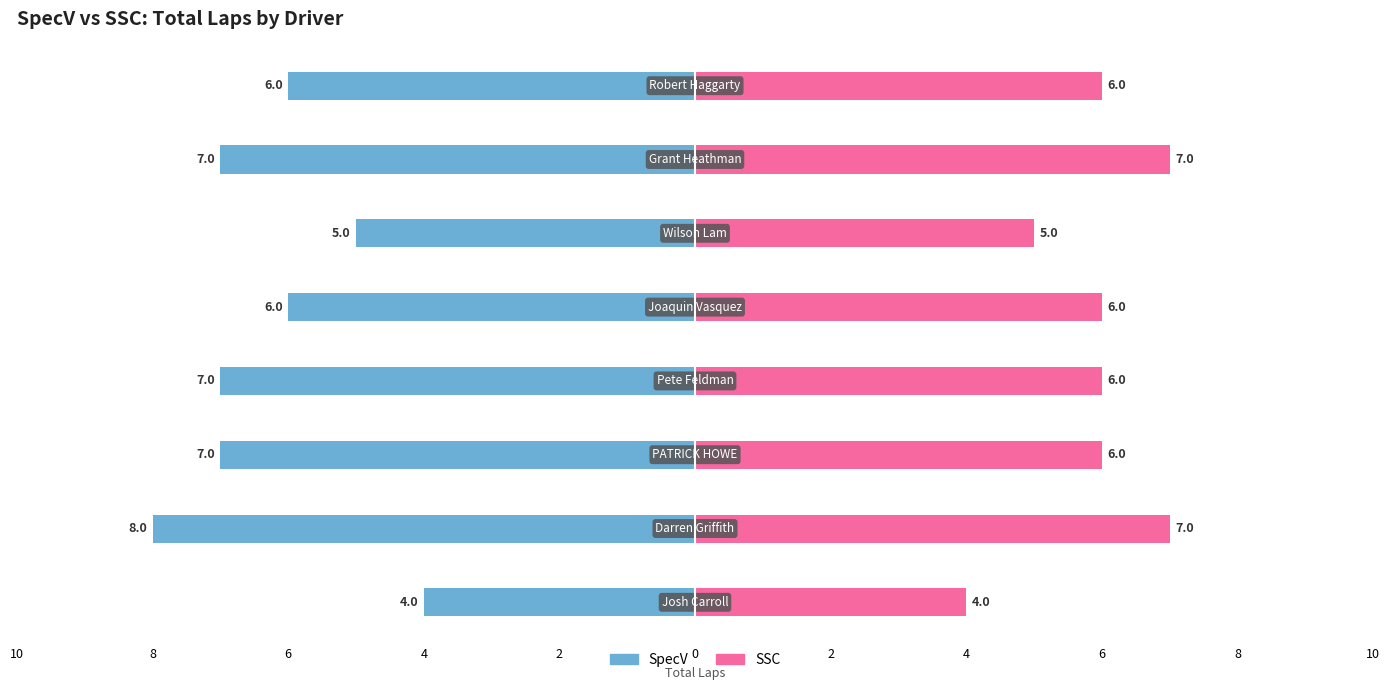

What is the highest value of the SSC series?

7